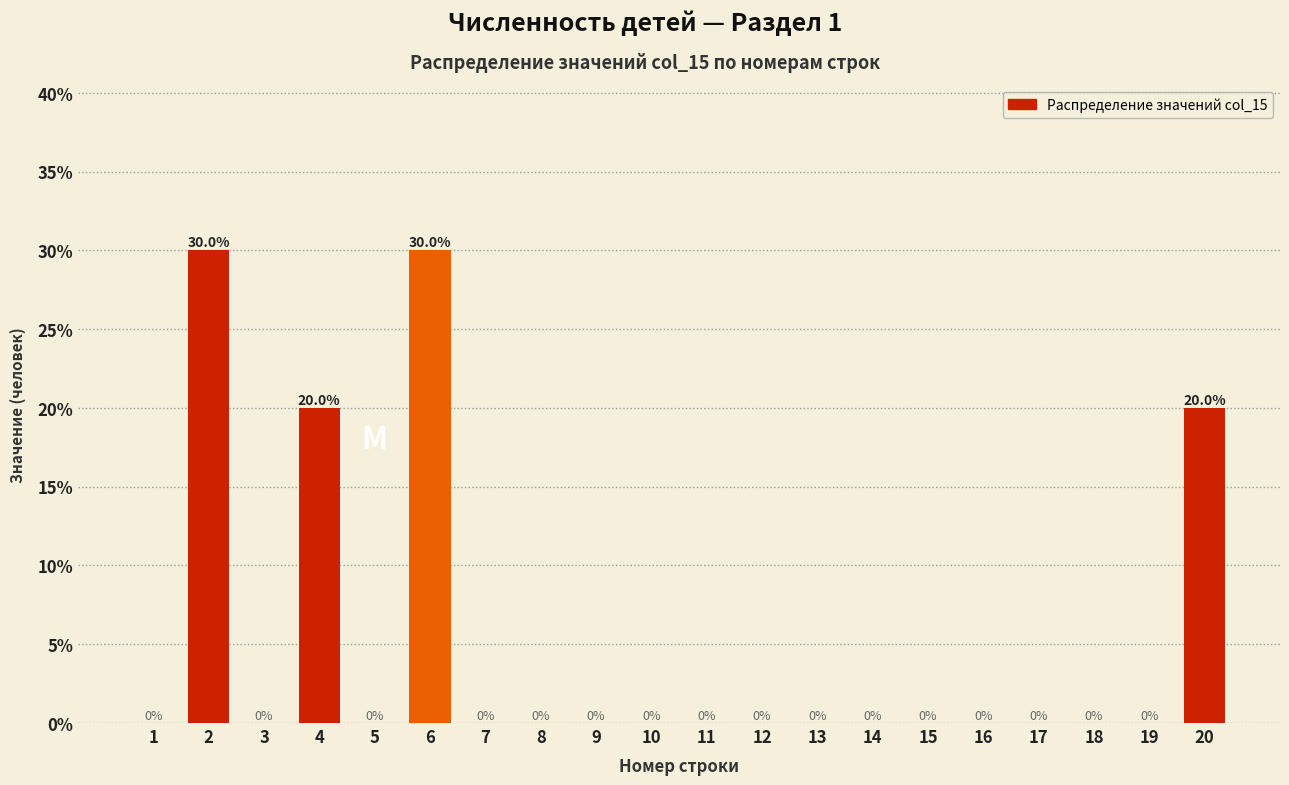

Reading left to right, extract all data points from this chart.

1=0	2=30	3=0	4=20	5=0	6=30	7=0	8=0	9=0	10=0	11=0	12=0	13=0	14=0	15=0	16=0	17=0	18=0	19=0	20=20